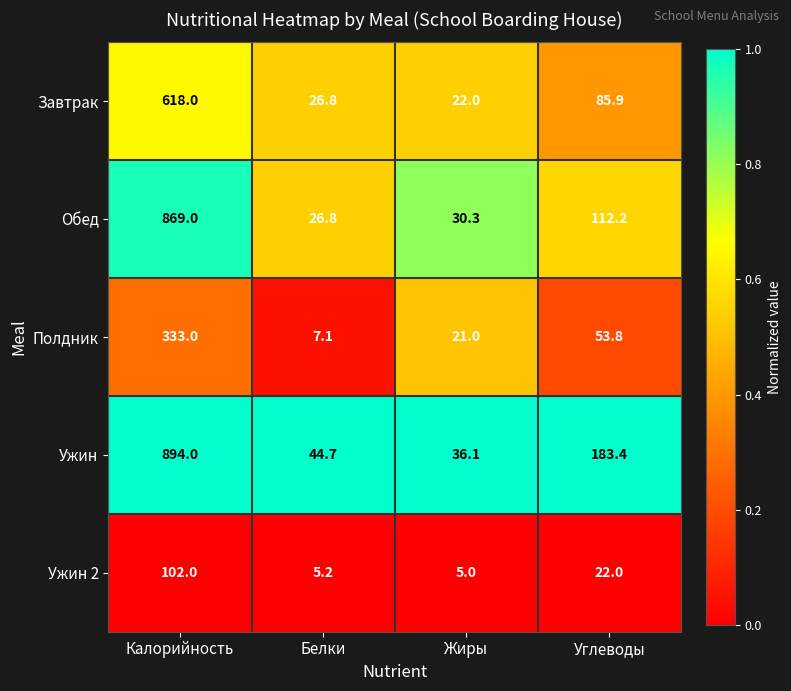

Where does the Завтрак series first go above 85?

Калорийность